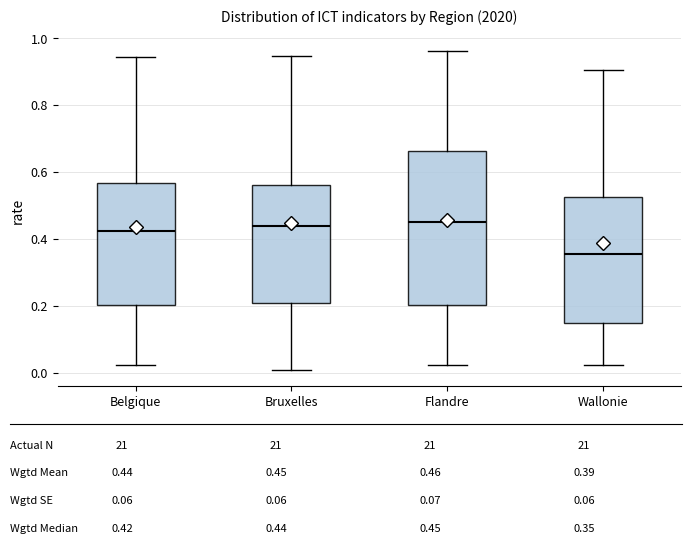

Which box is the tallest, from its lower edge to its upper edge?

Flandre